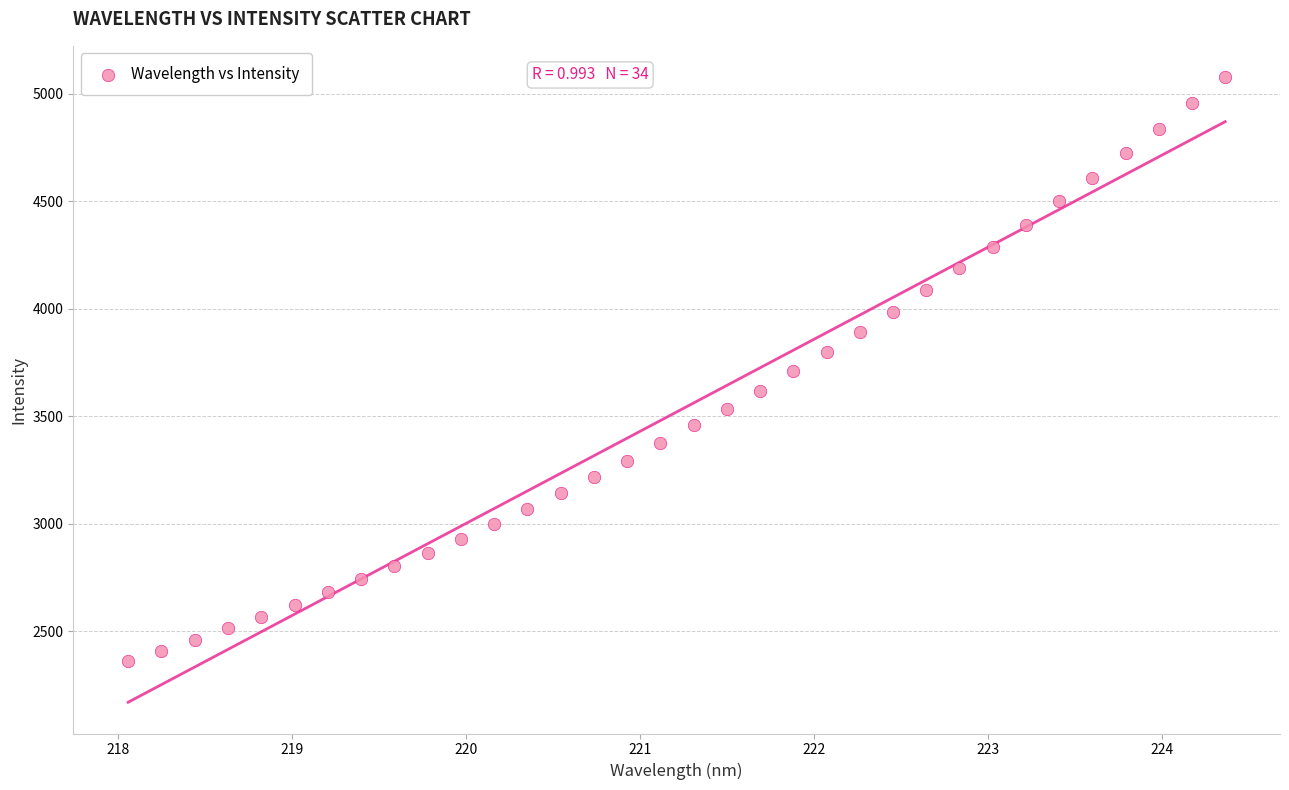

What is the range of X values (max minus min)?

6.3